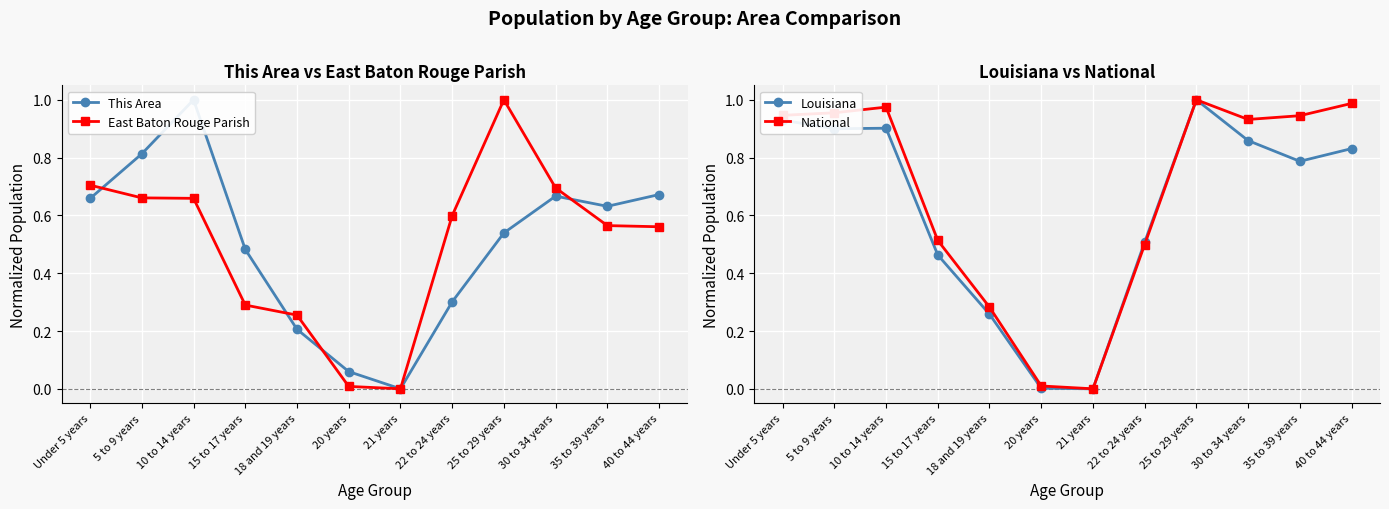

How many data points does each series have?

12